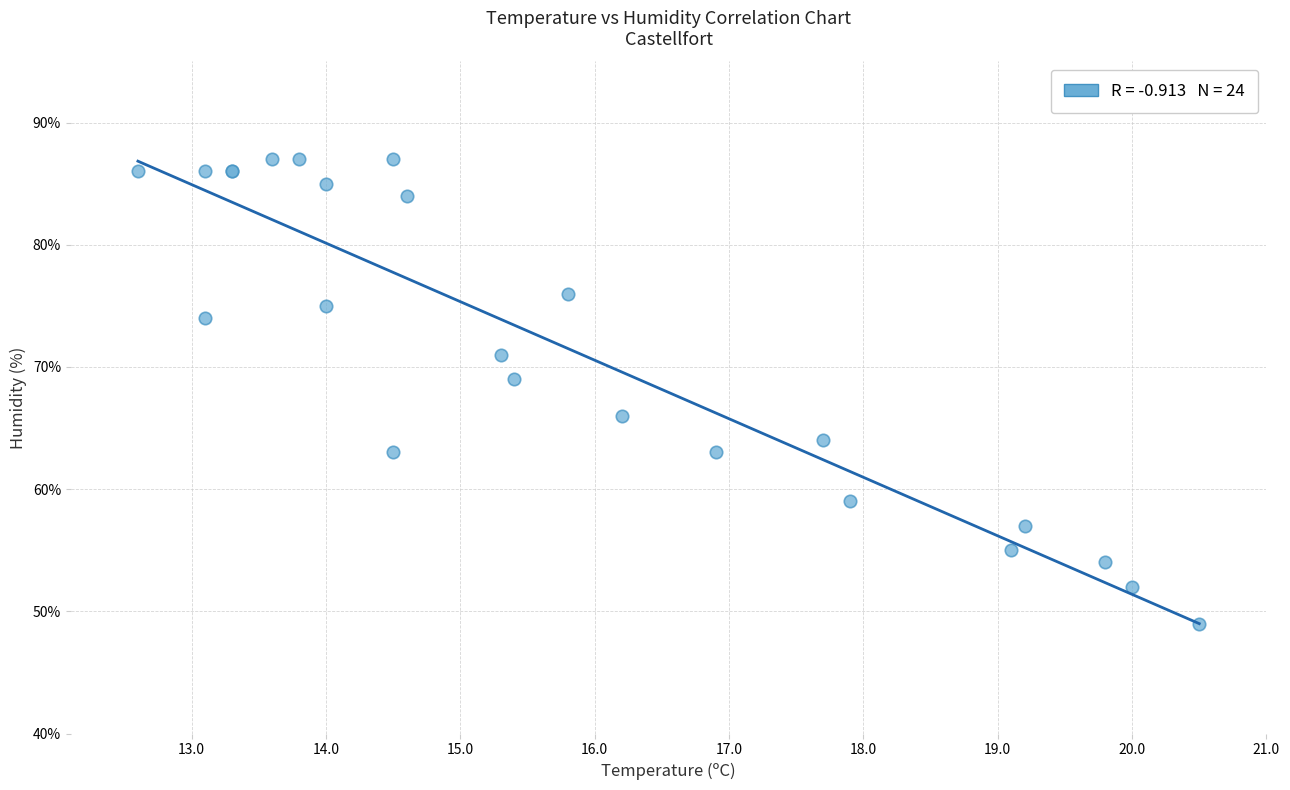

What Y value in the scatter plot is closest to 68?

69